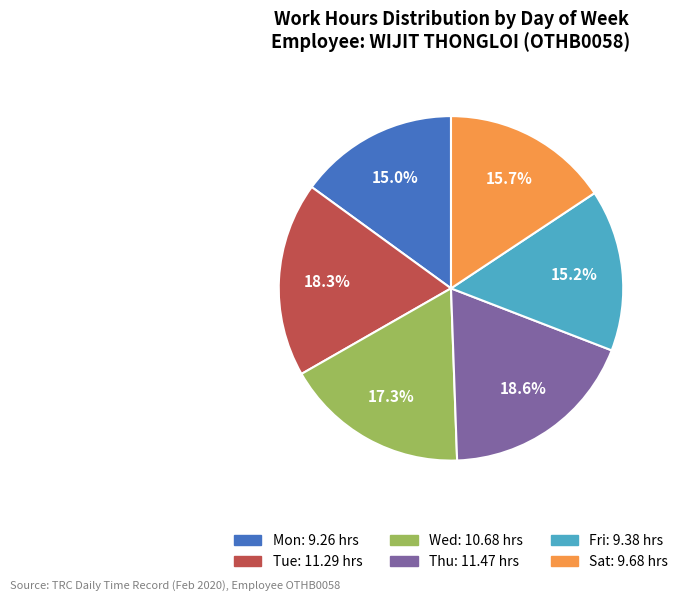

Is there a majority slice in this chart?

No